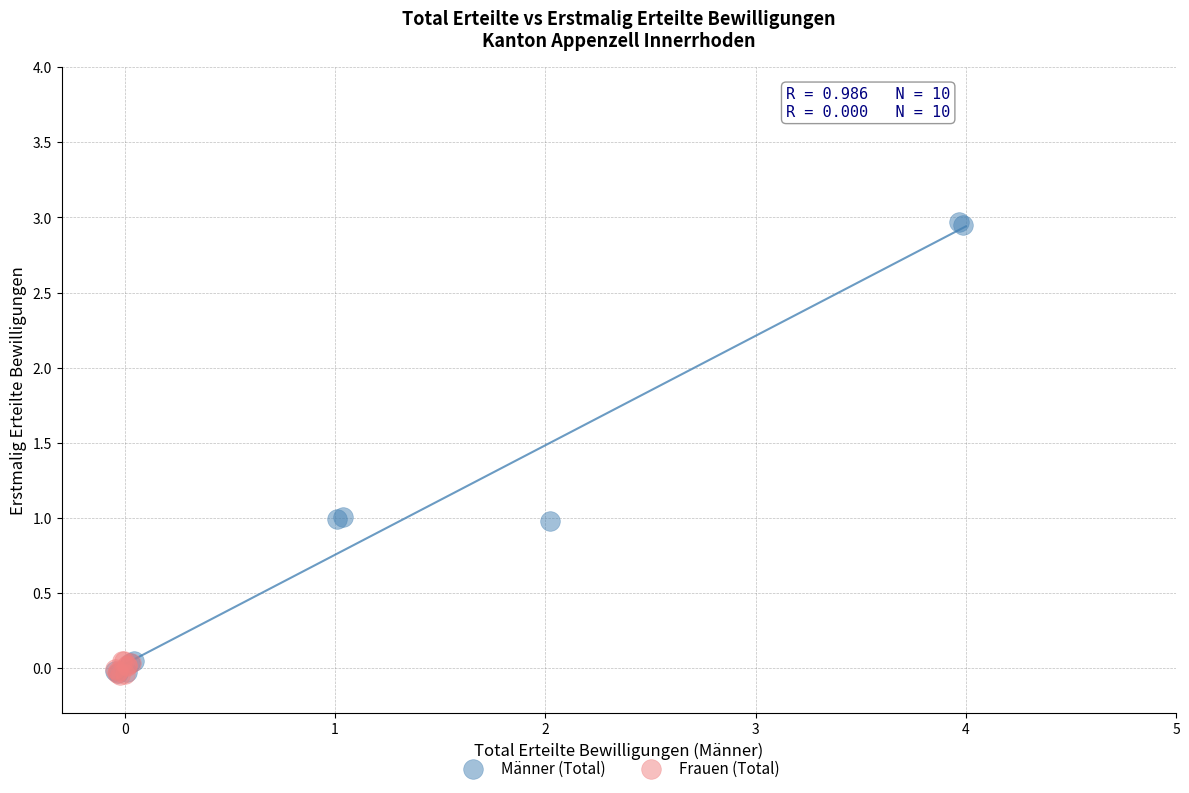

Which series reaches the maximum Y coordinate?

Männer (Total)